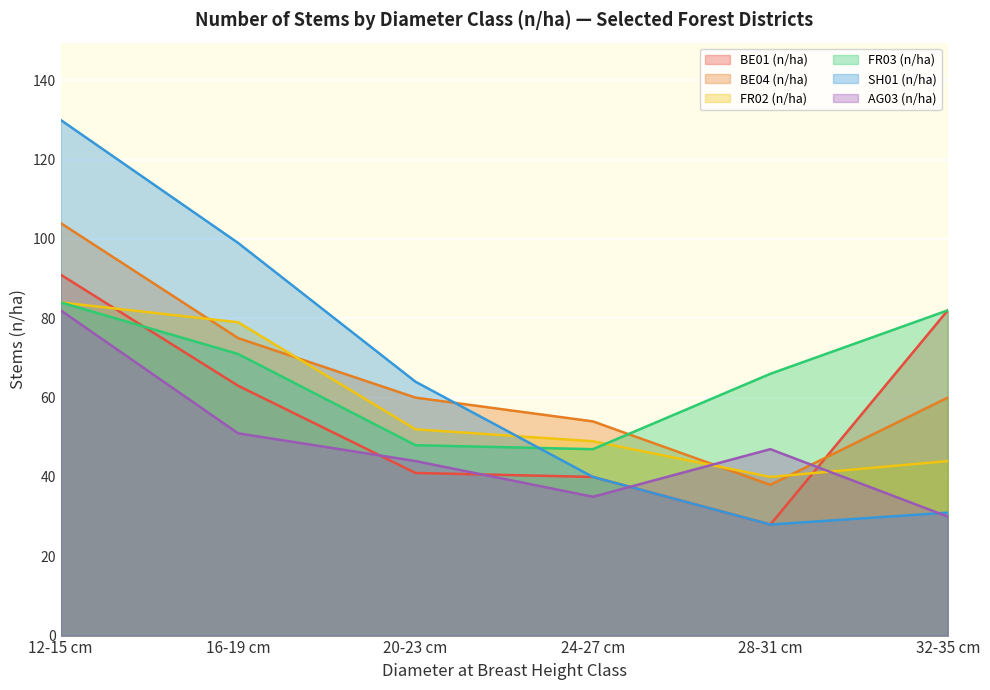

Which category has the lowest value across all series?

28-31 cm